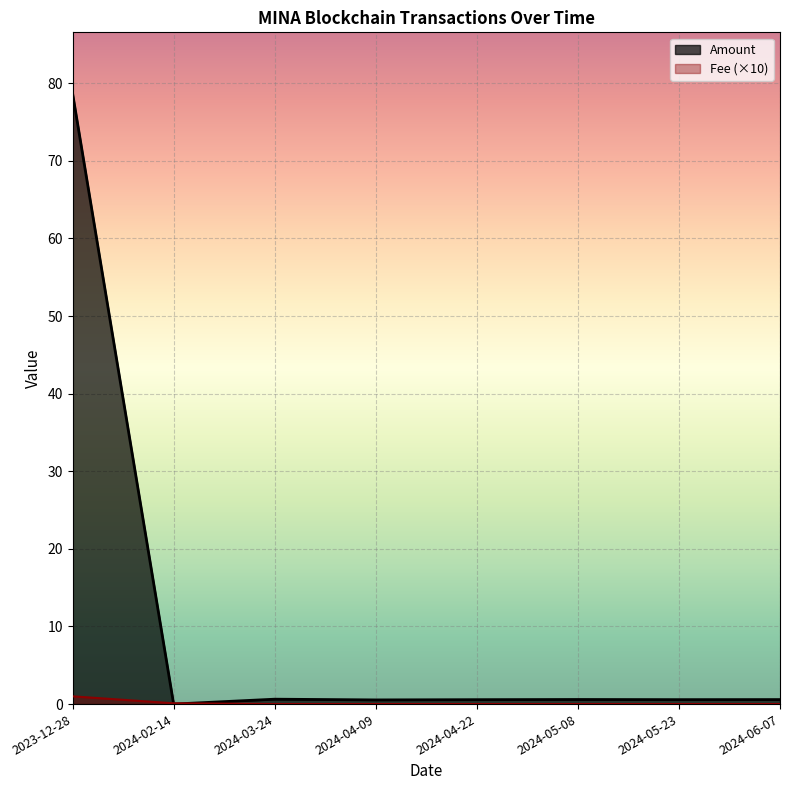

How many distinct data groups are displayed?

2